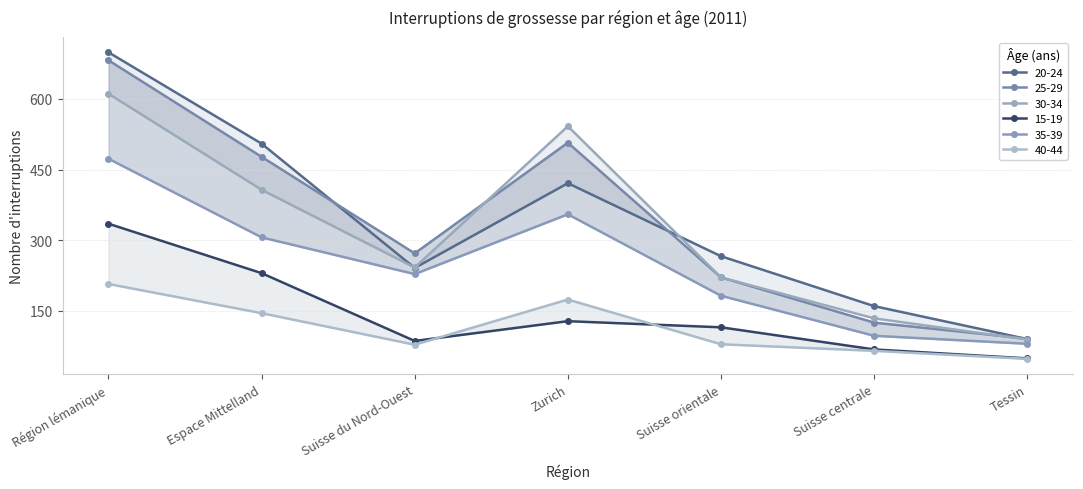

True or false: 35-39 and 15-19 intersect in this chart.

False